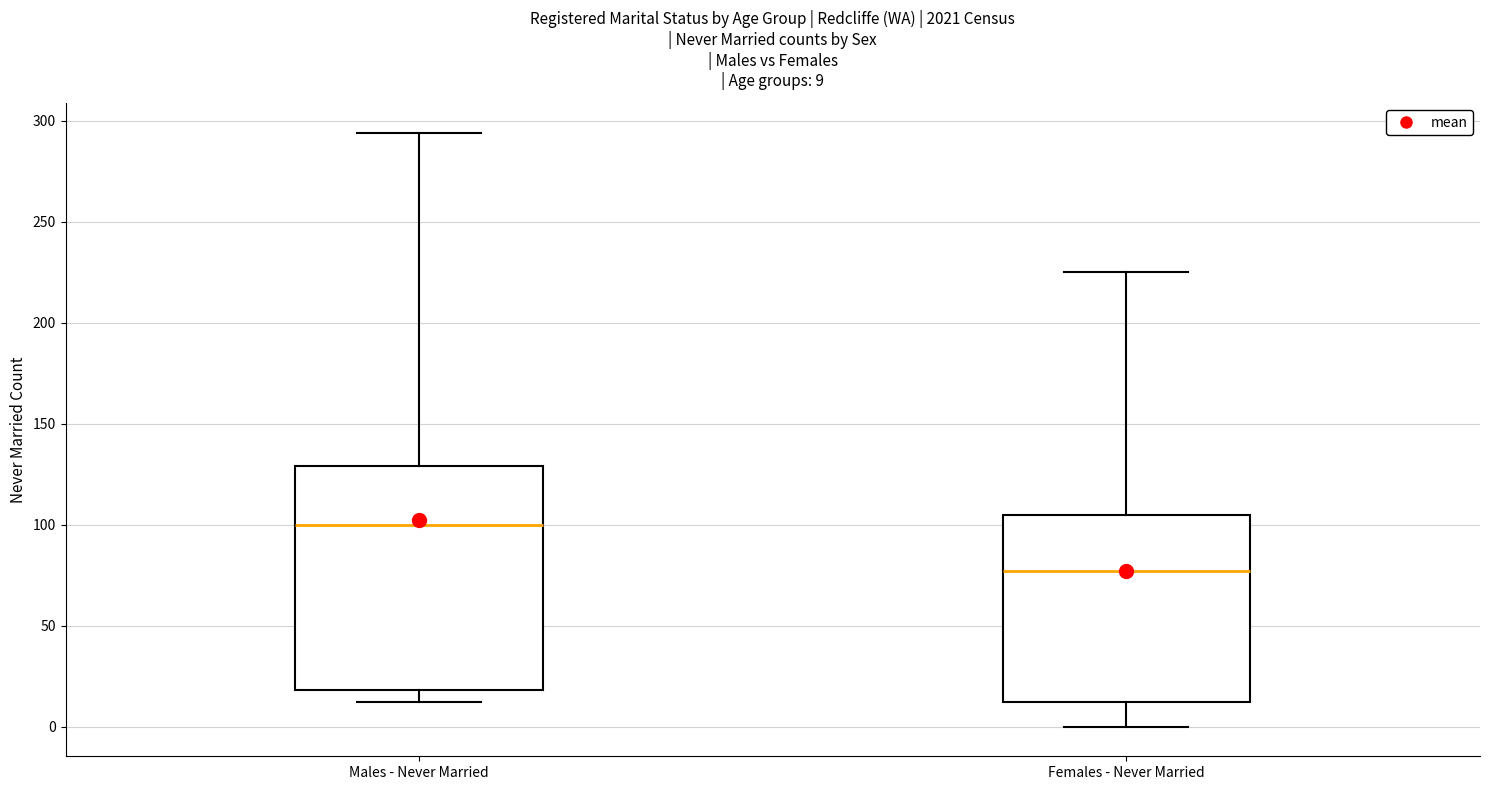

Which box has the highest median line?

Males - Never Married